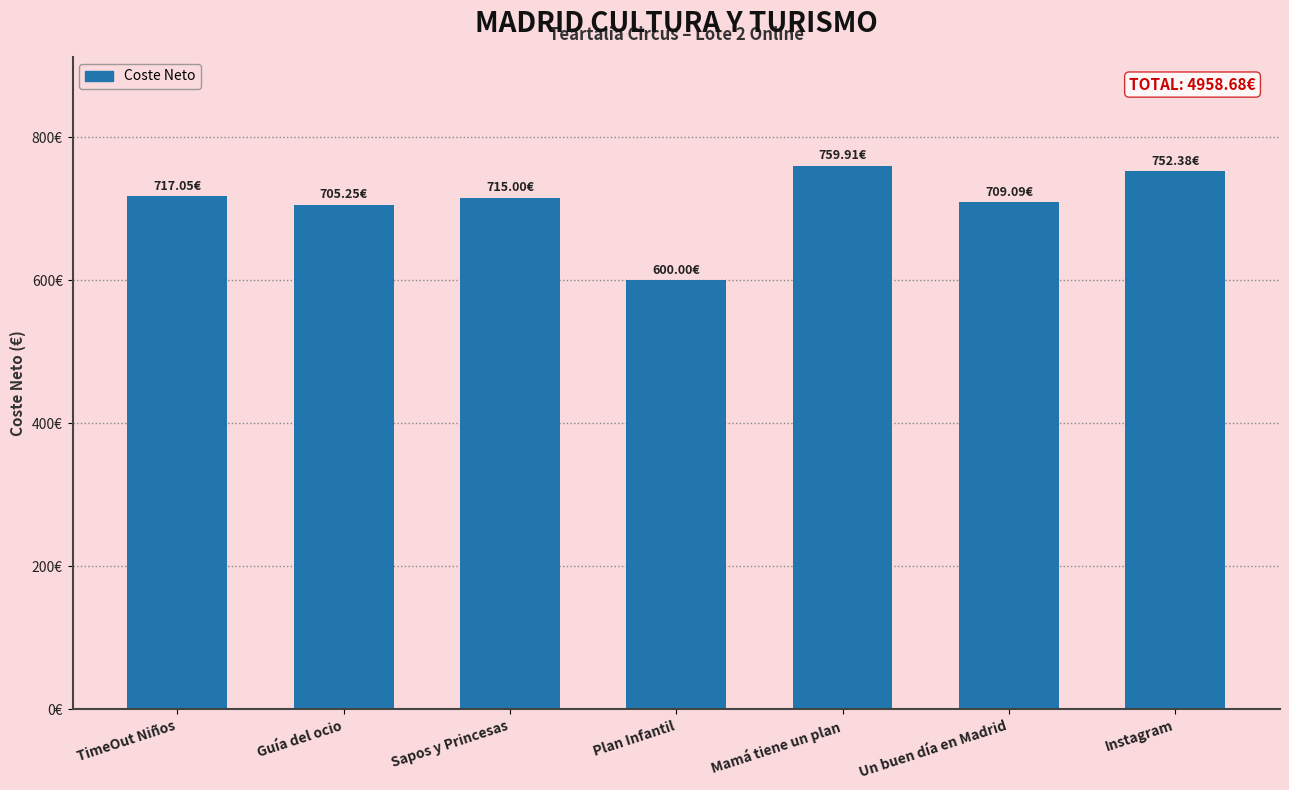

What is the label of the 4th bar from the left?

Plan Infantil